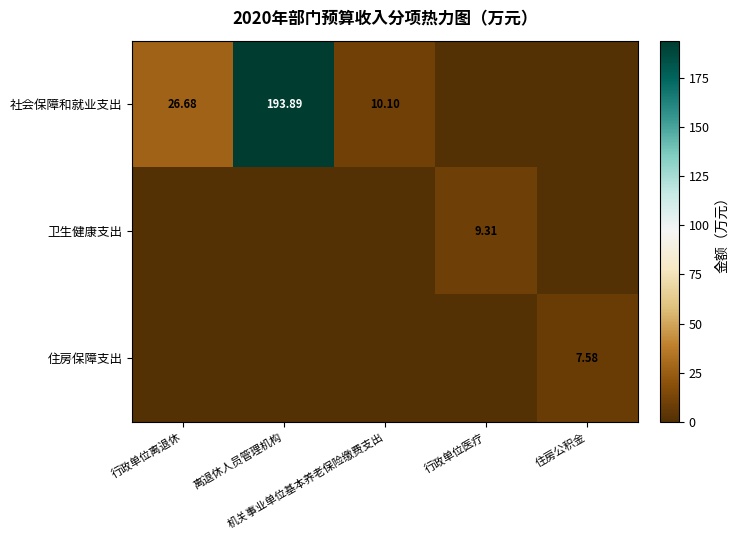

How many series are shown in this chart?

3